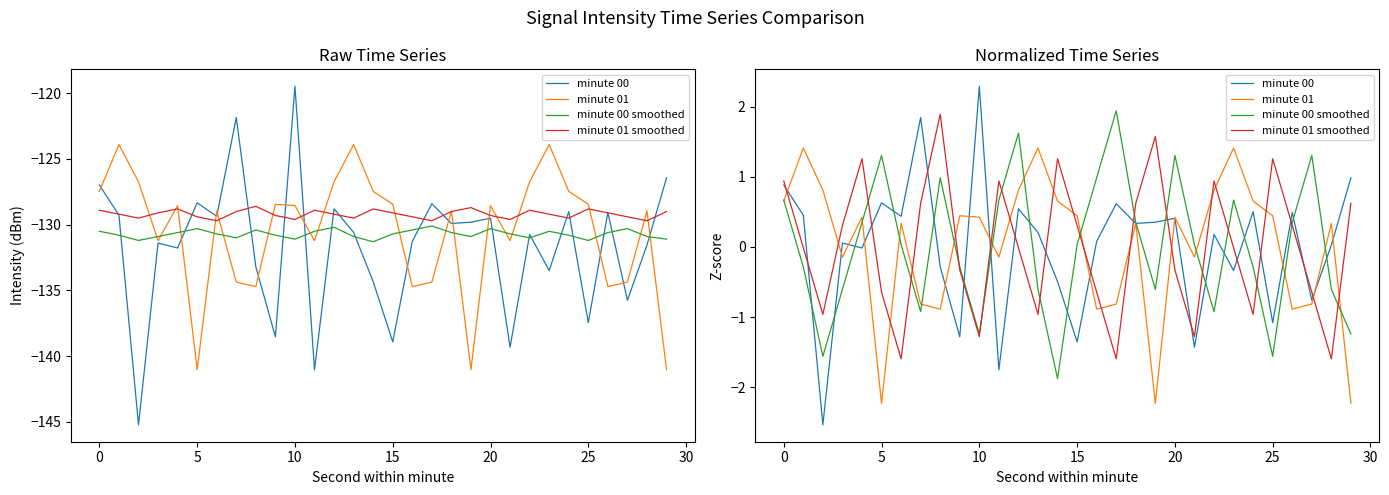

What is the difference between the second highest and second lowest values in the minute 01 series?

3.6